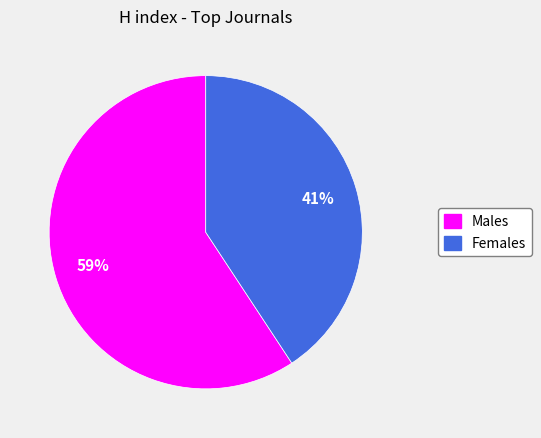

To the nearest percent, what is the average slice percentage?

50%